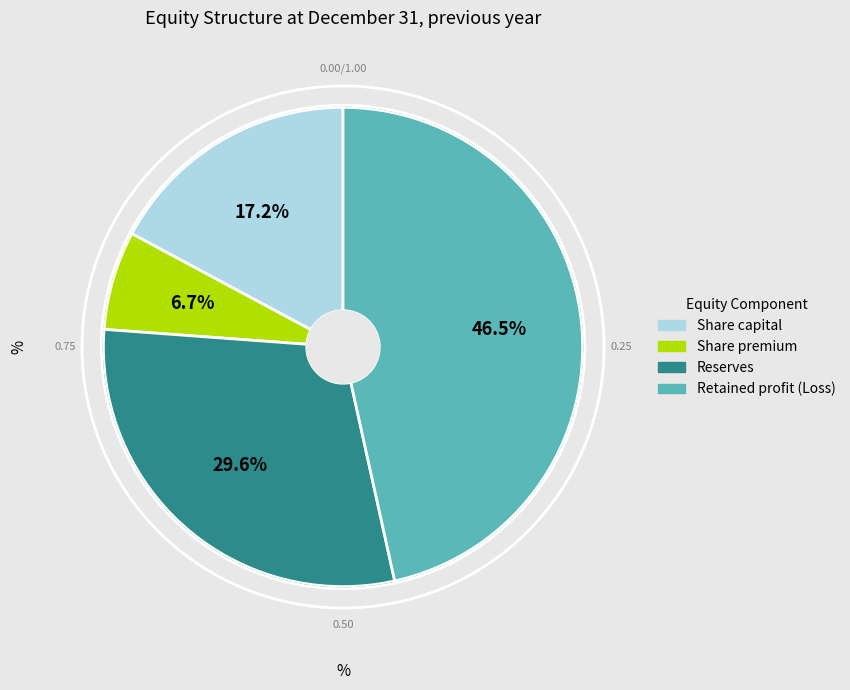

Which has a higher value, Reserves or Retained profit (Loss)?

Retained profit (Loss)